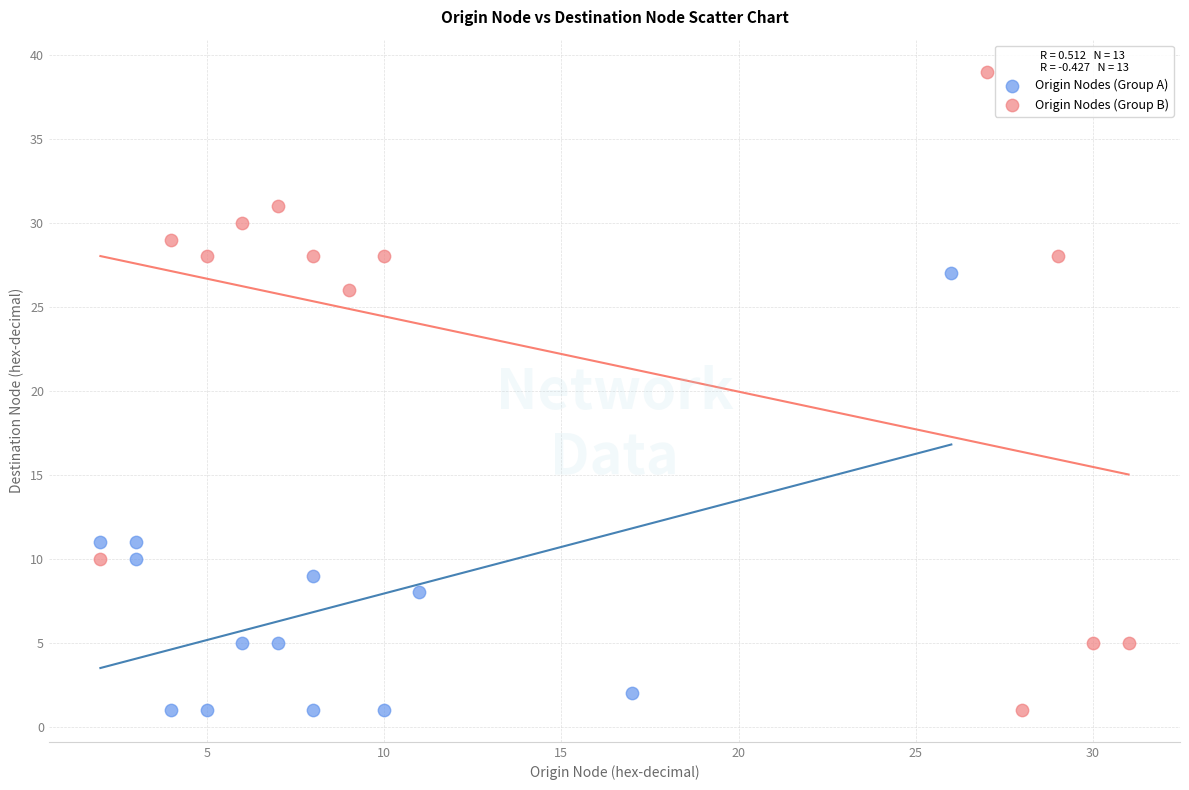

Which series has the largest Y range (max minus min)?

Origin Nodes (Group B)